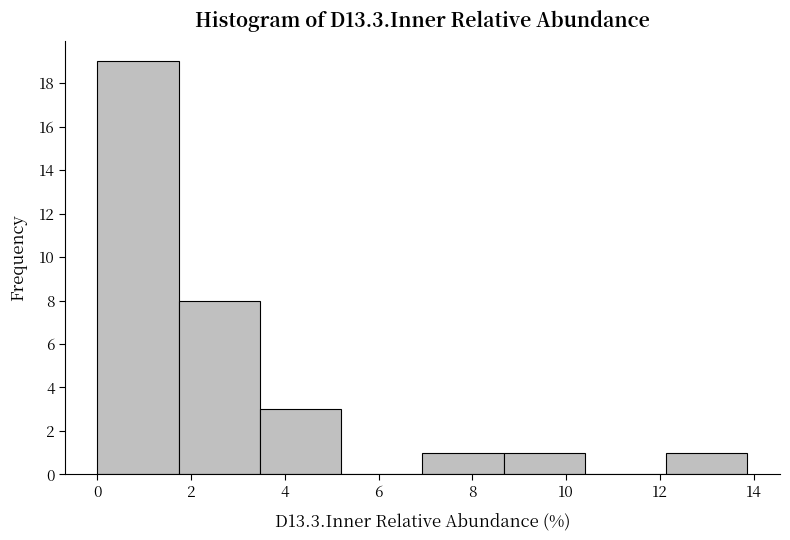

Reading left to right, transcribe this chart: for each bar, give the range it covers on the x-axis and its height. Neither the bar edges nor the heights are printed on the chart, so give them approximately, as read against the axes.

0.0 to 1.8: 19
1.8 to 3.4: 8
3.4 to 5.2: 3
5.2 to 7.0: 0
7.0 to 8.6: 1
8.6 to 10.4: 1
10.4 to 12.2: 0
12.2 to 13.8: 1